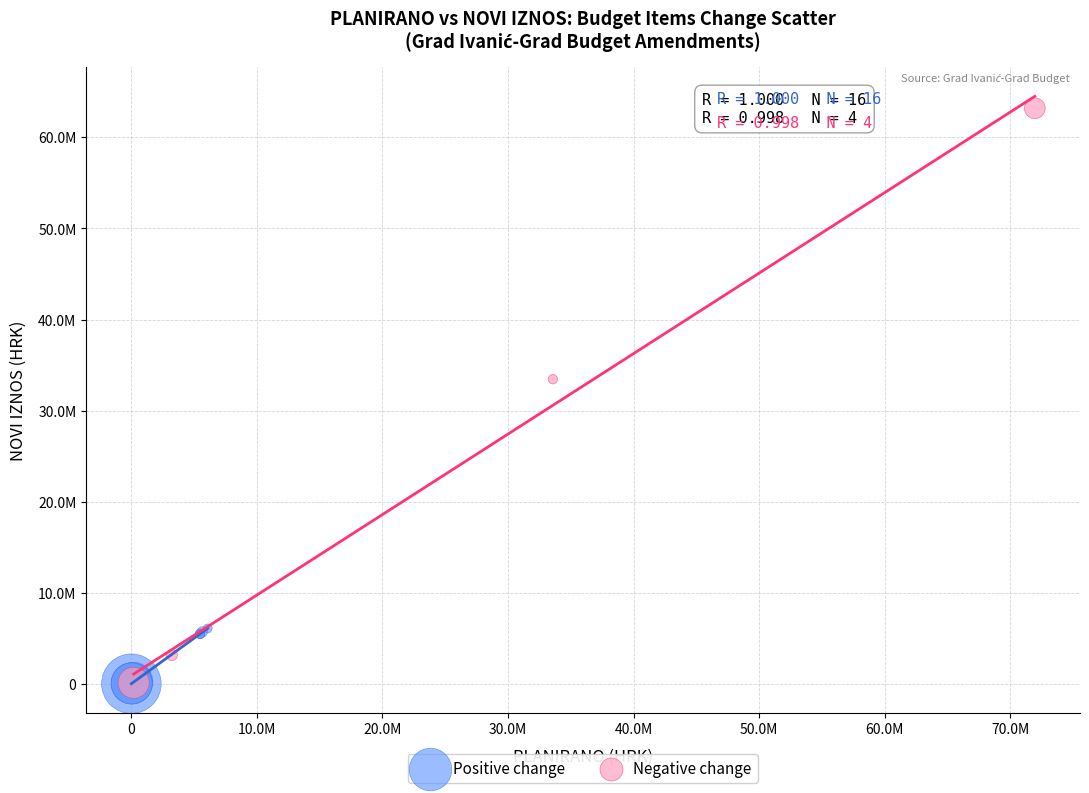

Which series contains the highest Y value?

Negative change